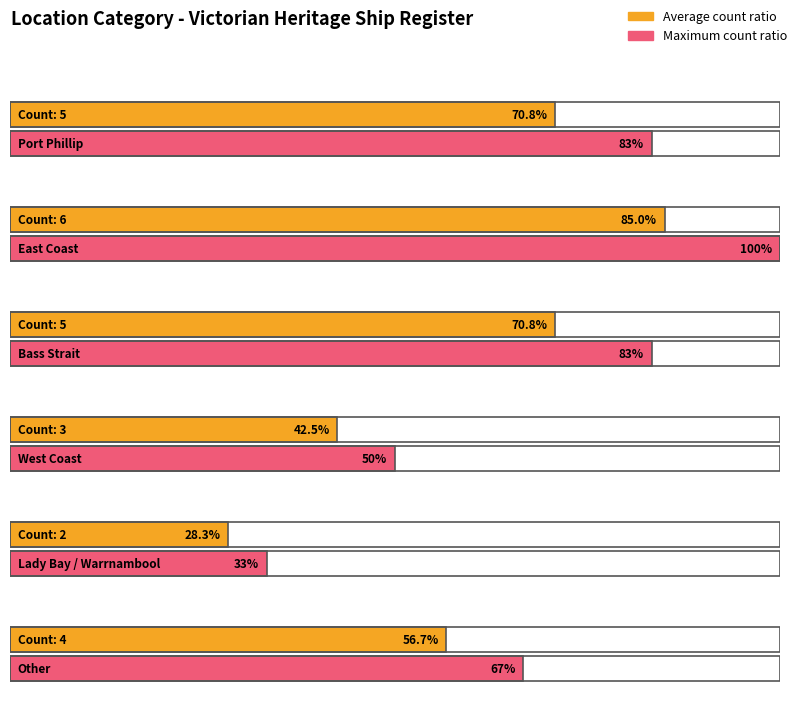

What is the minimum value shown in the chart?

2